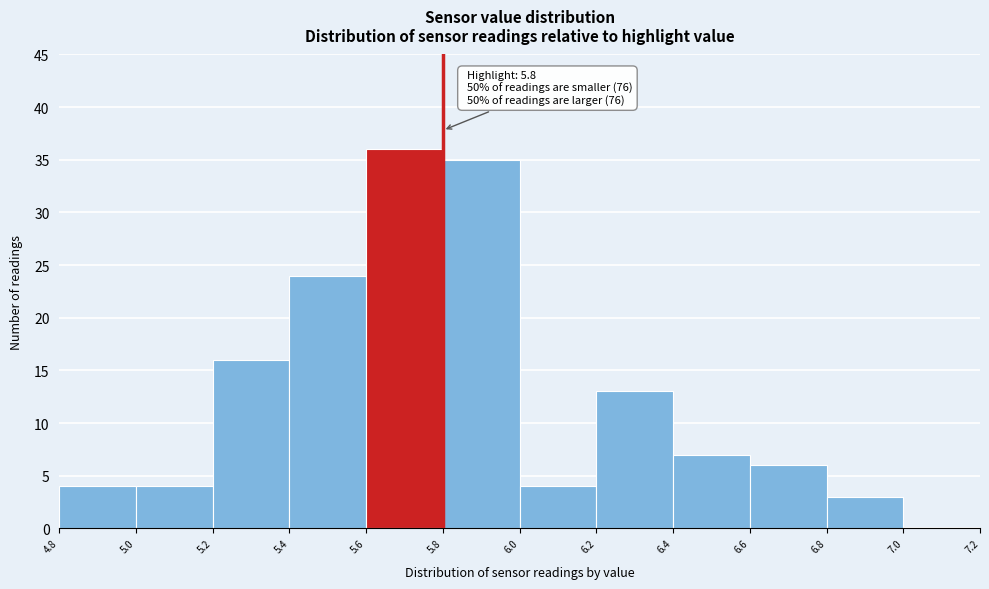

Which range on the x-axis has the tallest bar?

5.6 to 5.8